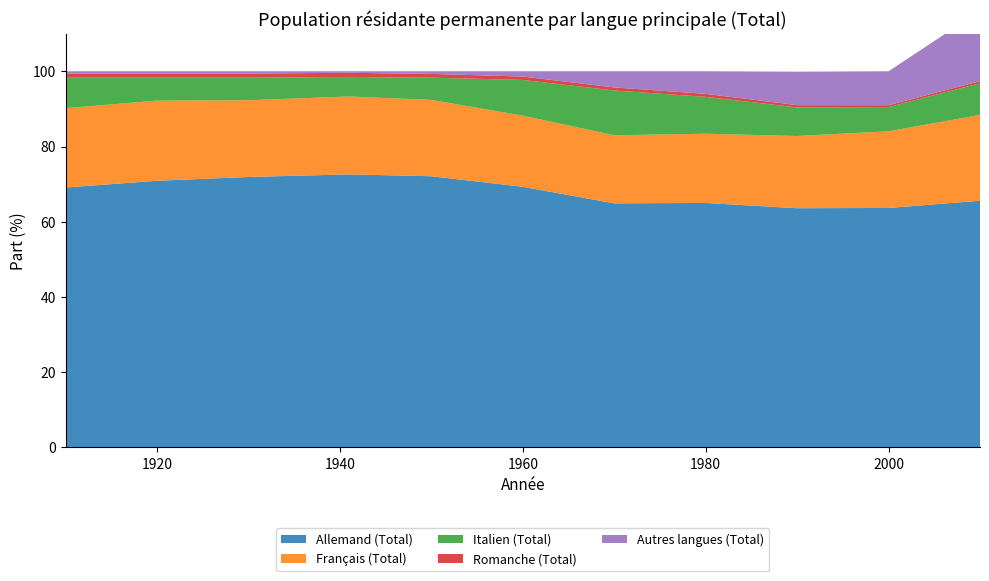

Reading left to right, transcribe all the data shown in this chart.

Allemand (Total): 1910=69.1	1920=70.9	1930=71.9	1941=72.6	1950=72.1	1960=69.3	1970=64.9	1980=65.0	1990=63.6	2000=63.7	2010=65.6
Français (Total): 1910=21.1	1920=21.3	1930=20.4	1941=20.7	1950=20.3	1960=18.9	1970=18.1	1980=18.4	1990=19.2	2000=20.4	2010=22.8
Italien (Total): 1910=8.1	1920=6.1	1930=6.0	1941=5.2	1950=5.9	1960=9.5	1970=11.9	1980=9.8	1990=7.6	2000=6.5	2010=8.4
Romanche (Total): 1910=1.1	1920=1.1	1930=1.1	1941=1.1	1950=1.0	1960=0.9	1970=0.8	1980=0.8	1990=0.6	2000=0.5	2010=0.6
Autres langues (Total): 1910=0.6	1920=0.6	1930=0.6	1941=0.4	1950=0.7	1960=1.4	1970=4.3	1980=6.0	1990=8.9	2000=9.0	2010=18.7